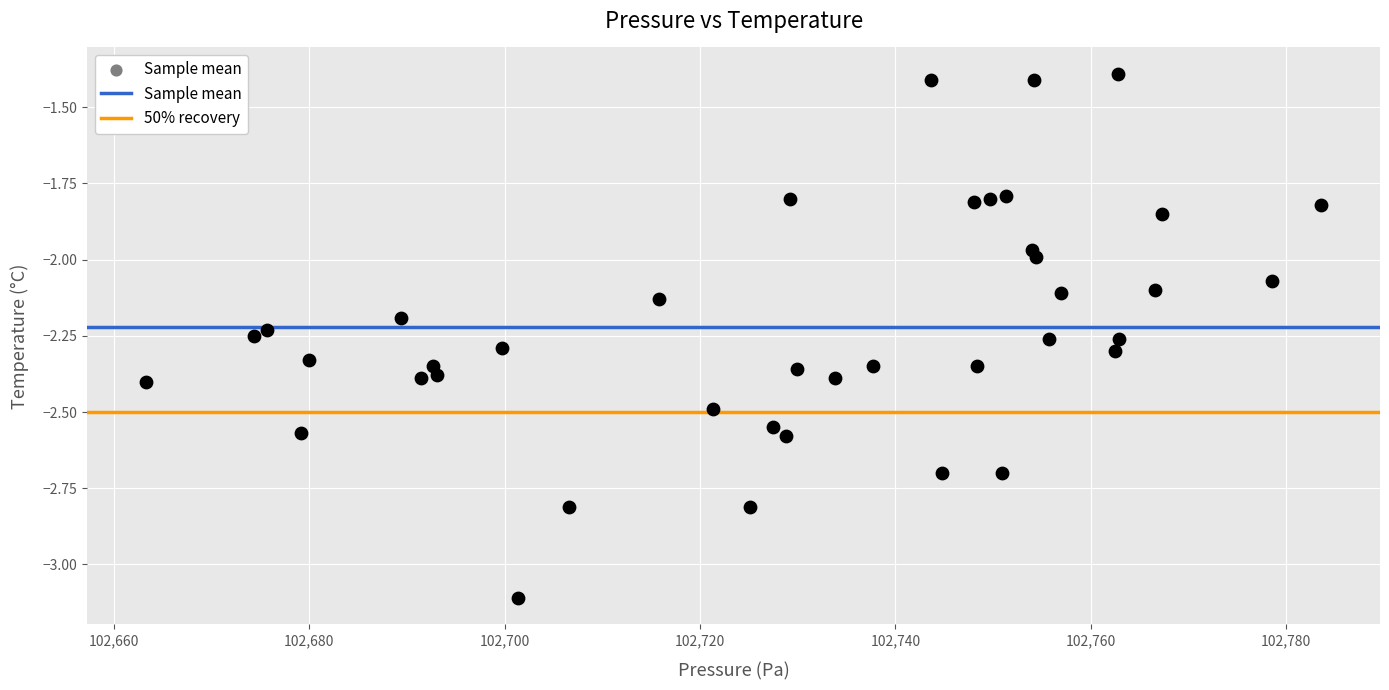

What is the range of Y values (max minus min)?

1.7